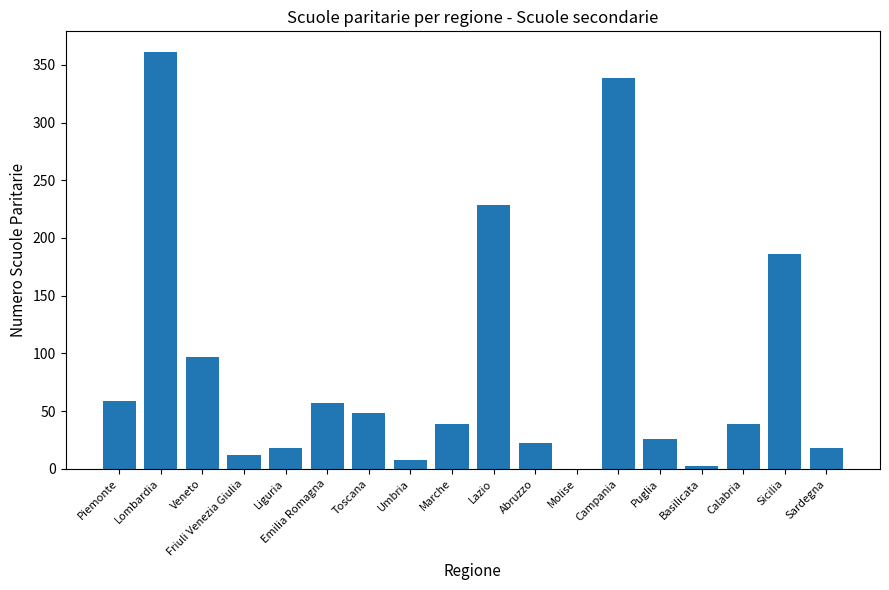

The value at Friuli Venezia Giulia is 12. True or false?

True